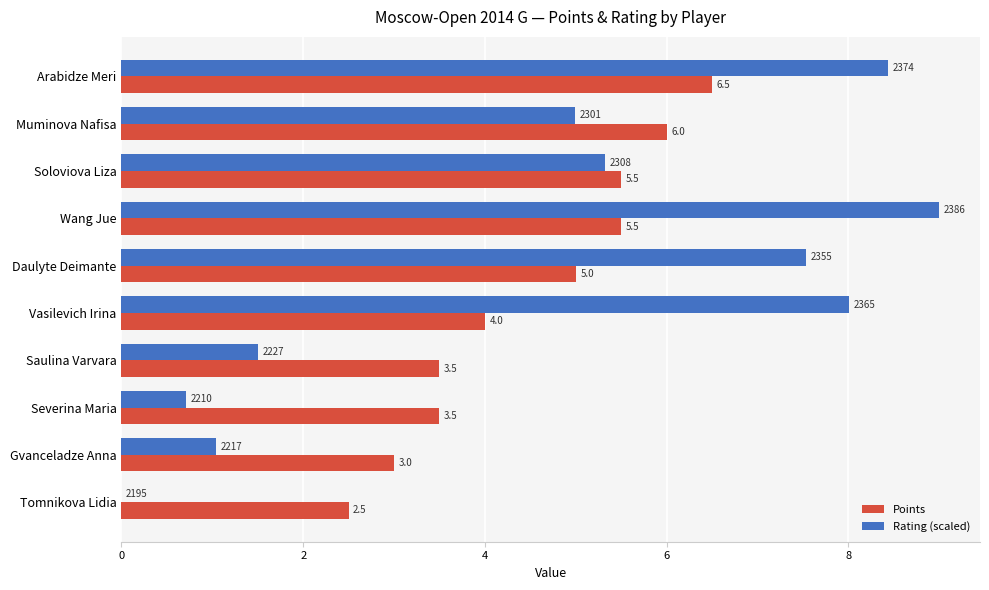

Which series has the widest spread of values?

Rating (scaled)